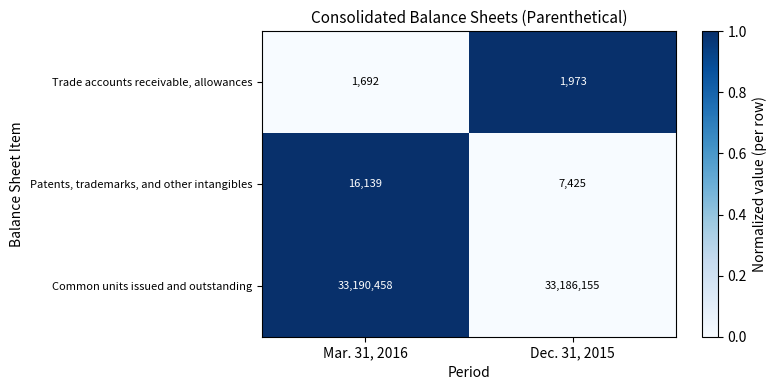

Read the Common units issued and outstanding value at Dec. 31, 2015.

33186155